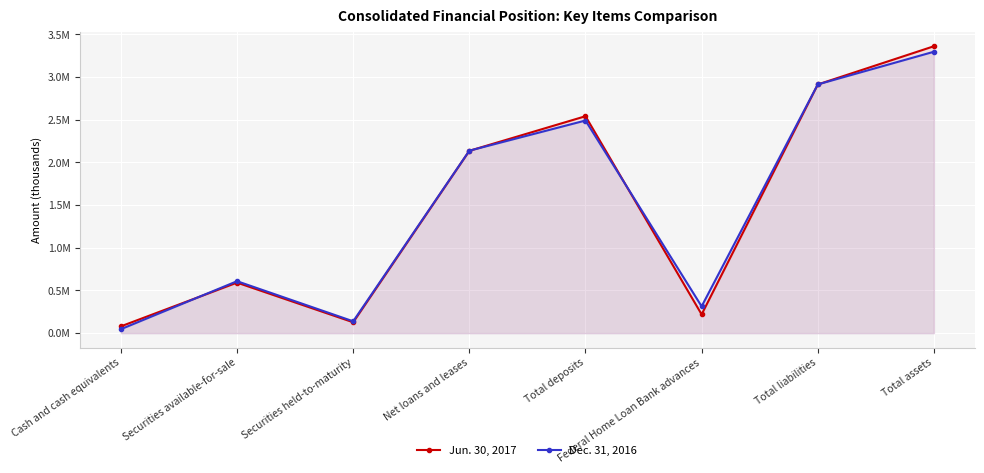

What is the difference between the Jun. 30, 2017 values at Securities available-for-sale and Total assets?

2768189